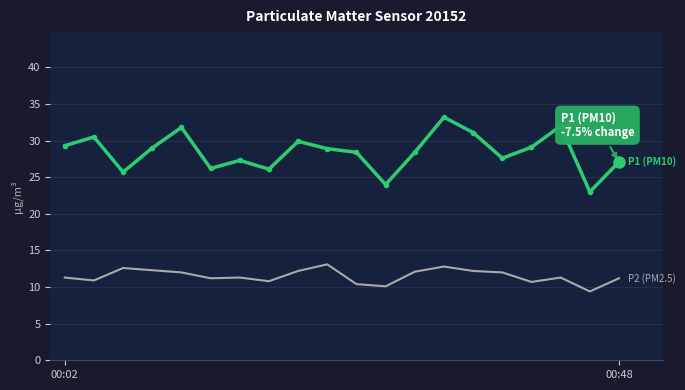

What is the maximum value shown in the chart?

33.2